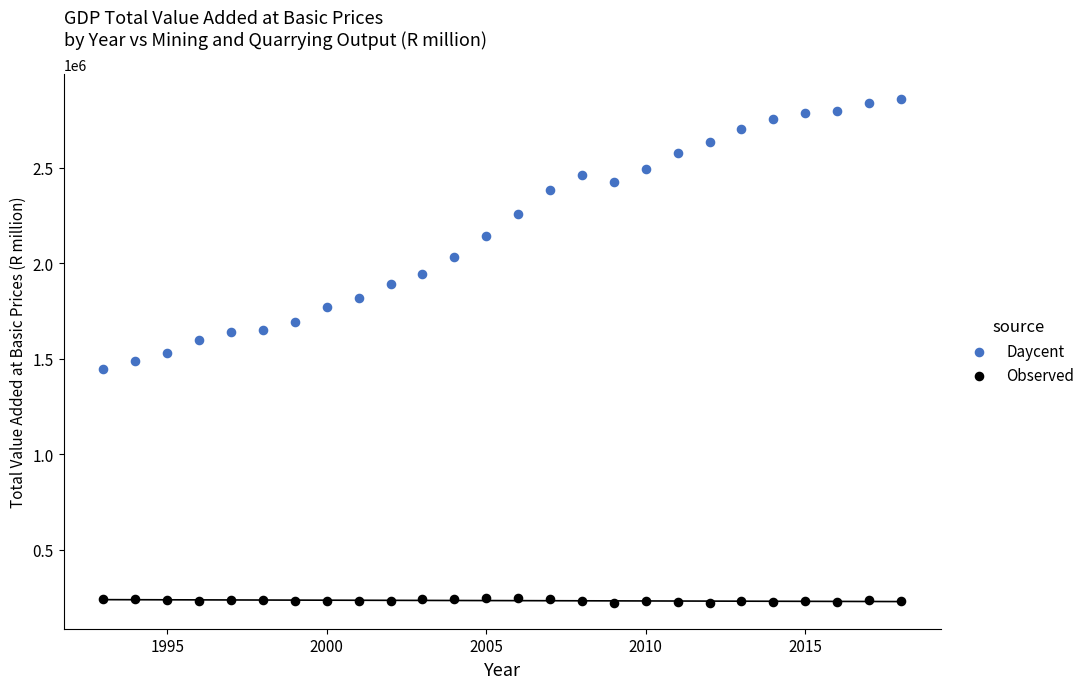

Which series contains the highest Y value?

Daycent